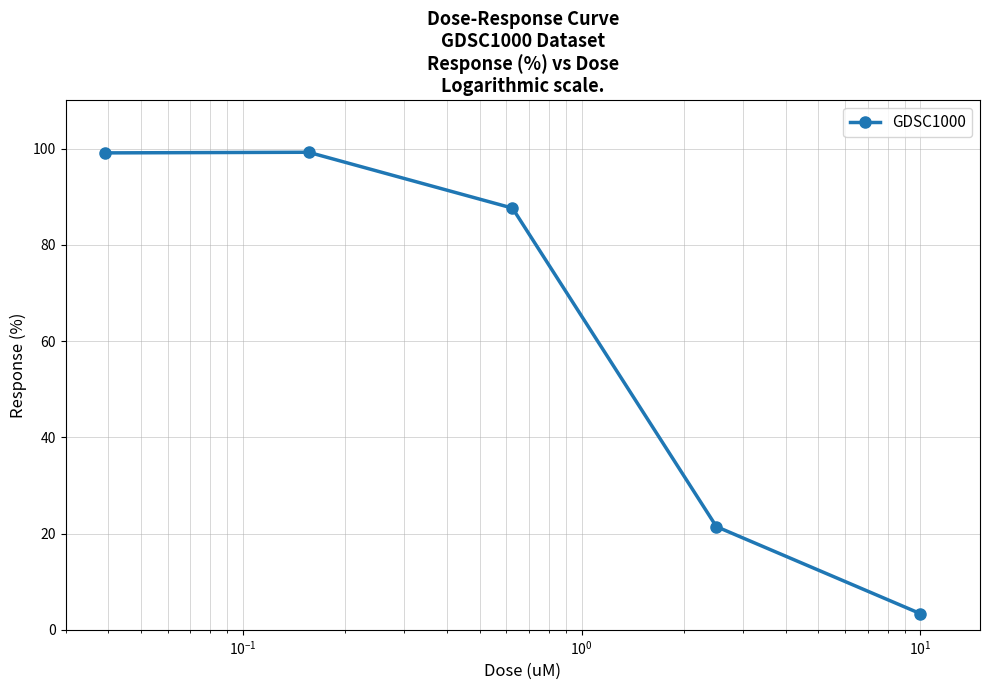

What is the value of the 1st point from the left?

99.1